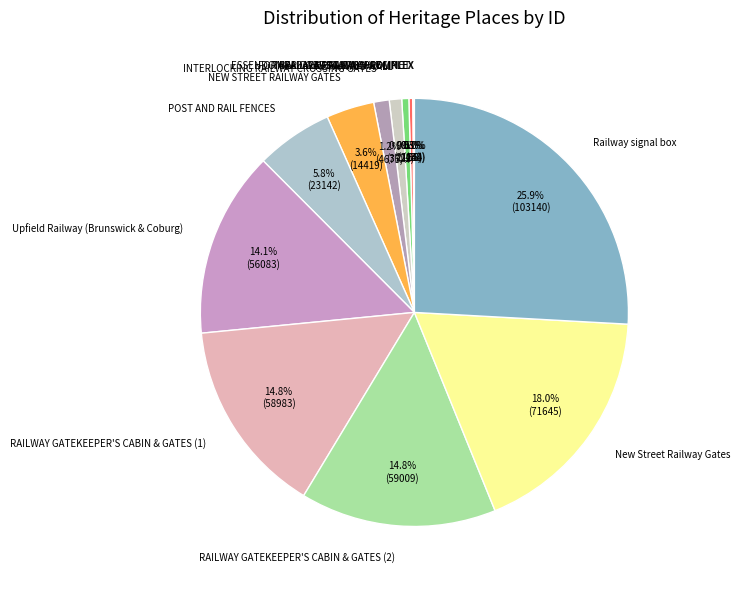

Which category has the biggest portion of the pie?

Railway signal box